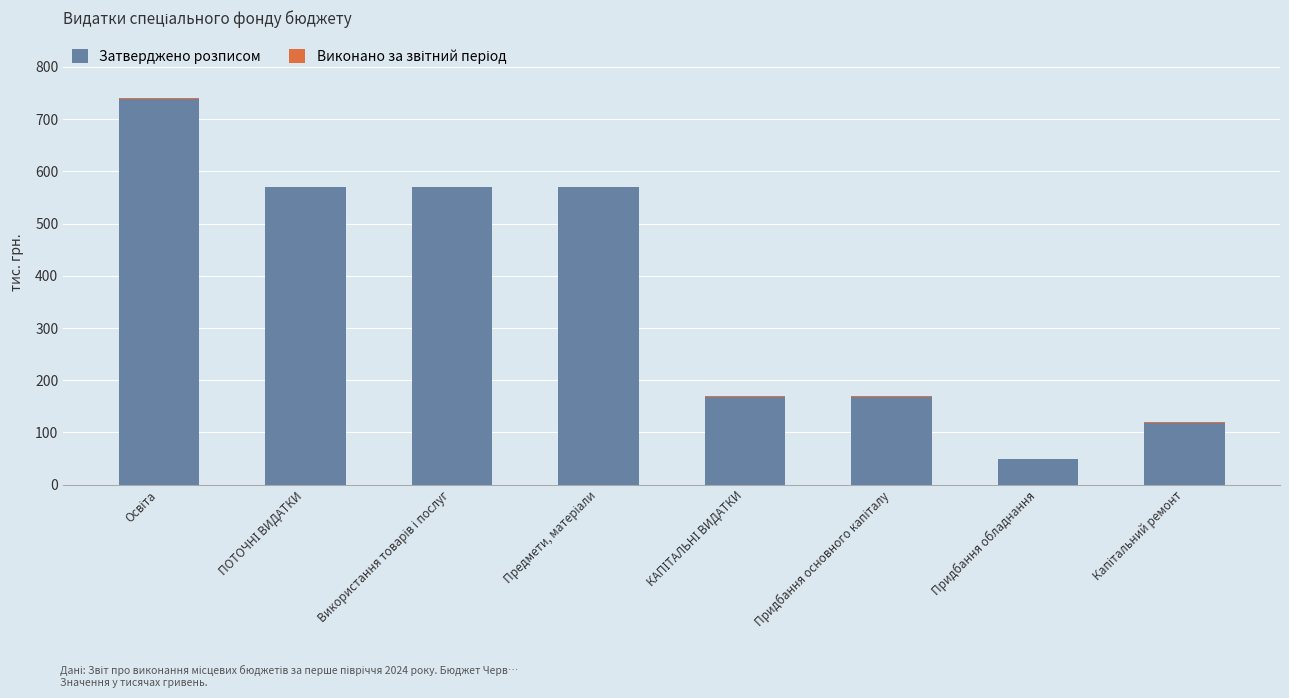

What is the highest value of the Затверджено розписом series?

738.2